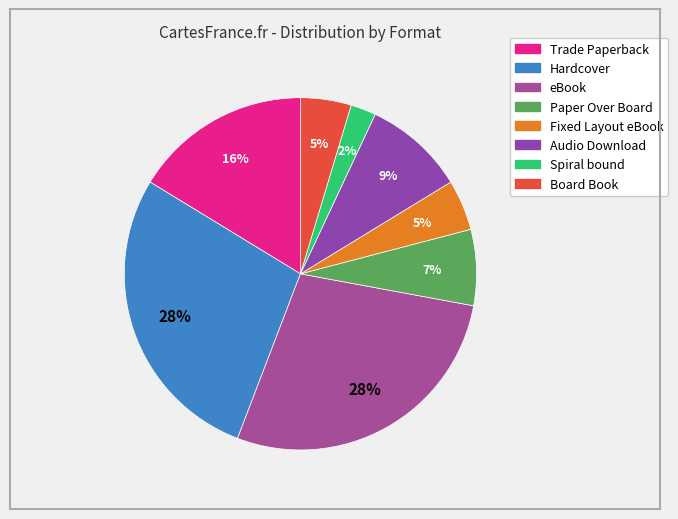

To the nearest percent, what is the combined percentage of Hardcover and Trade Paperback?

44%